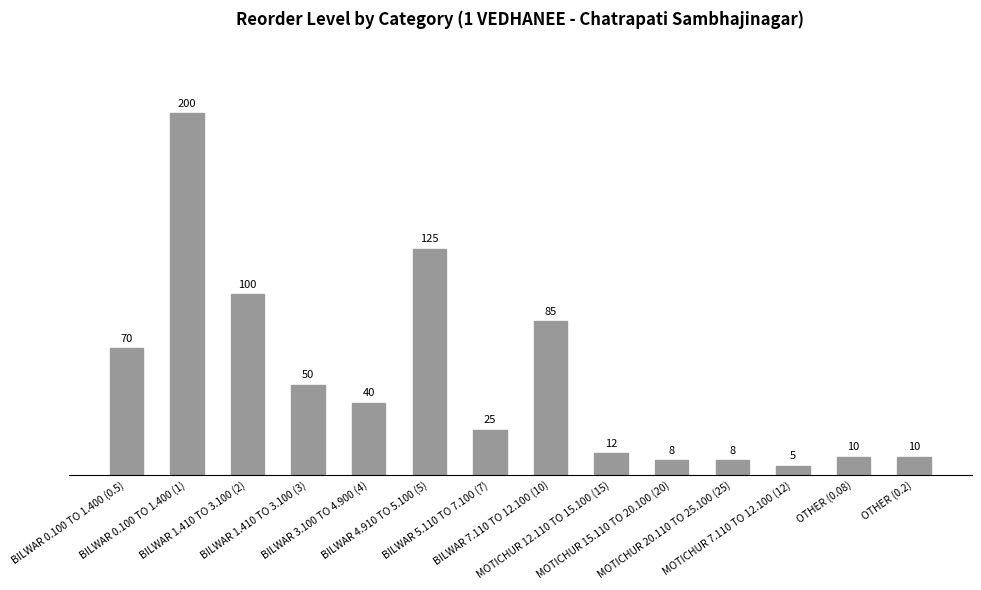

What is the greatest value displayed?

200